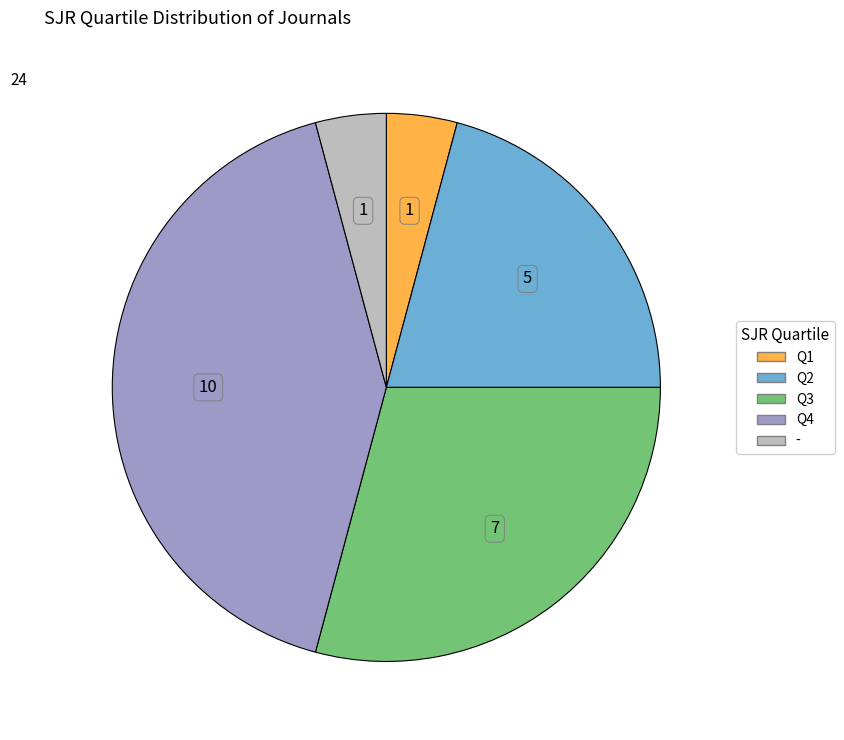

Is it true that Q2 is 5% of the pie?

False